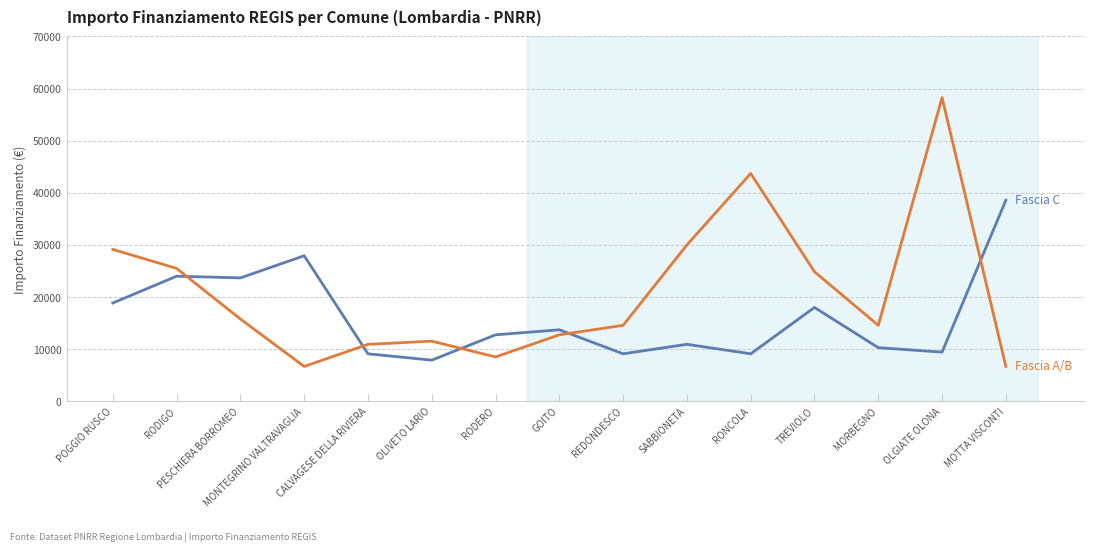

What is the greatest value displayed?

58272